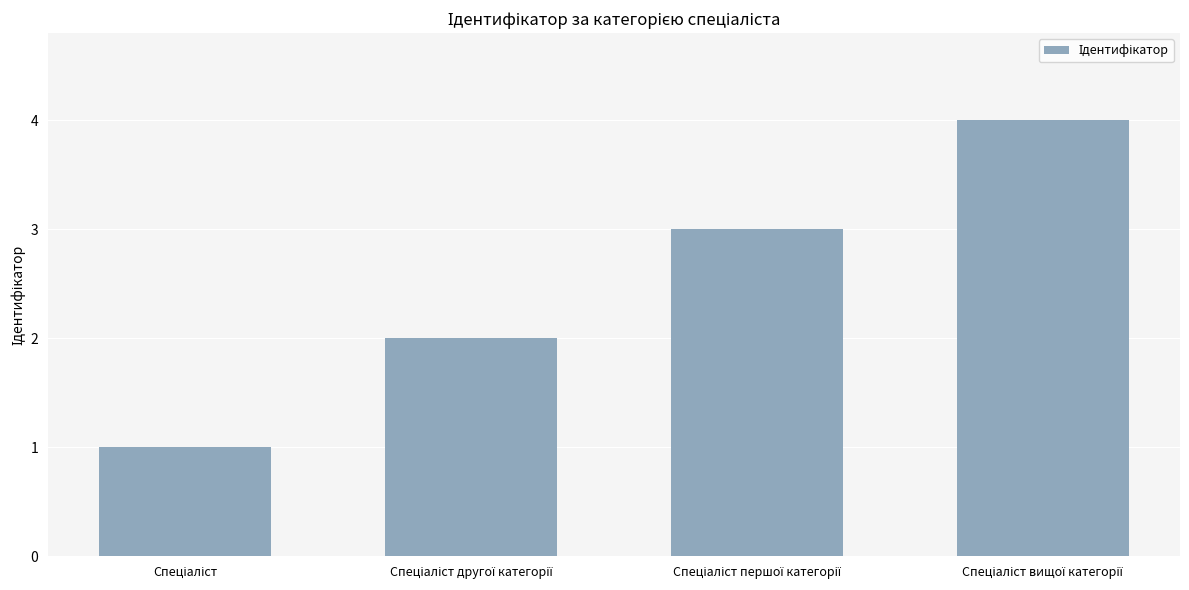

What is the difference between the second highest and minimum values?

2